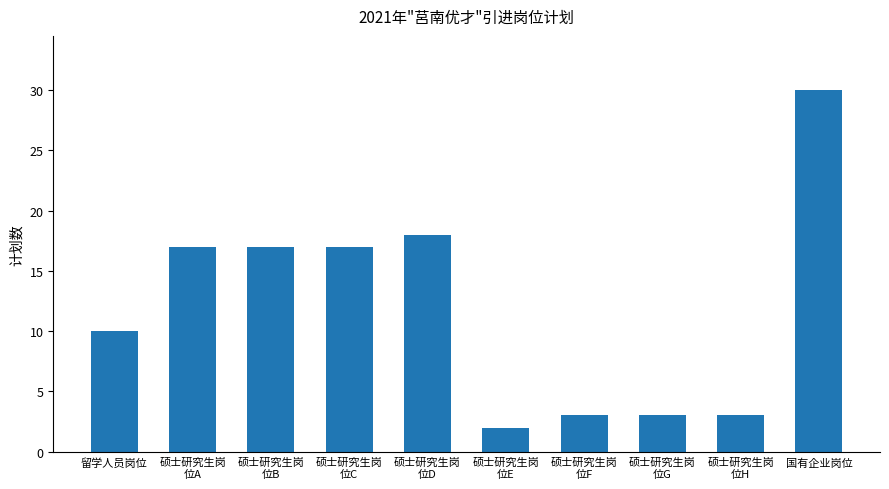

The value at 硕士研究生岗
位C is 17. True or false?

True